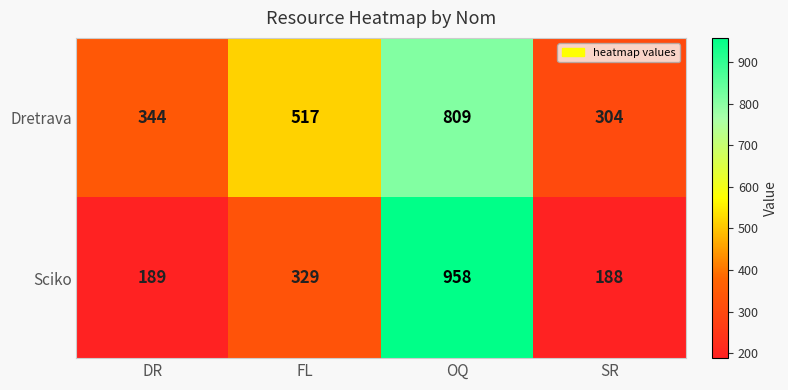

Reading left to right, list all the values displayed in this chart.

Dretrava: 344	517	809	304
Sciko: 189	329	958	188